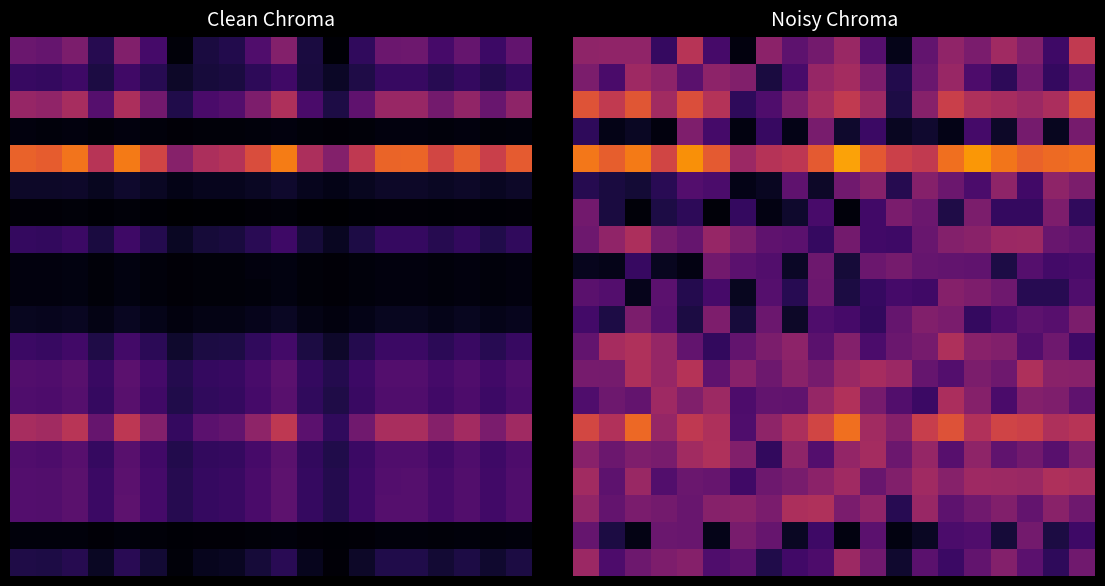

Which category has the highest value across all series?

10